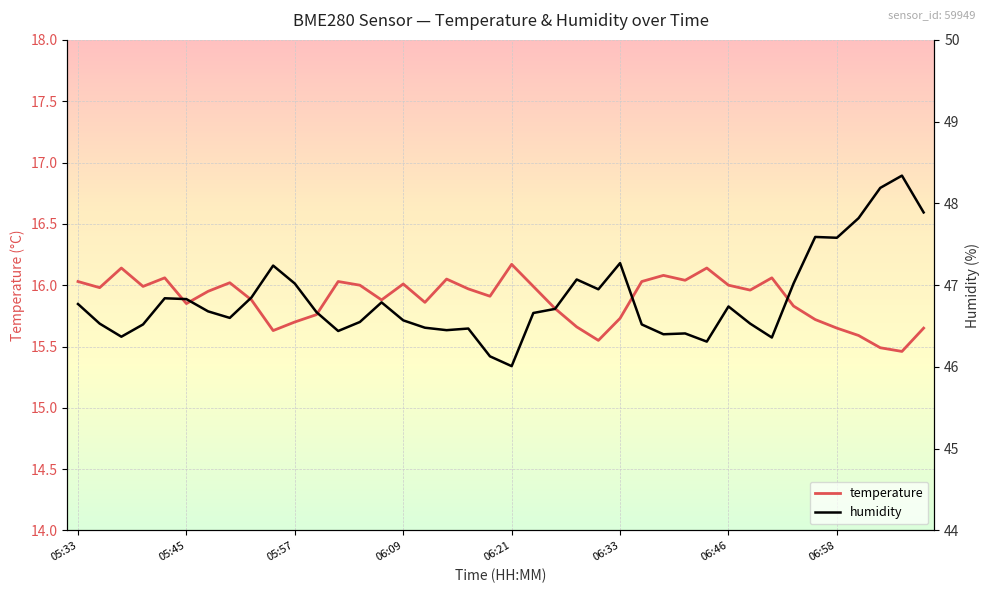

What is the maximum value for temperature?

16.2